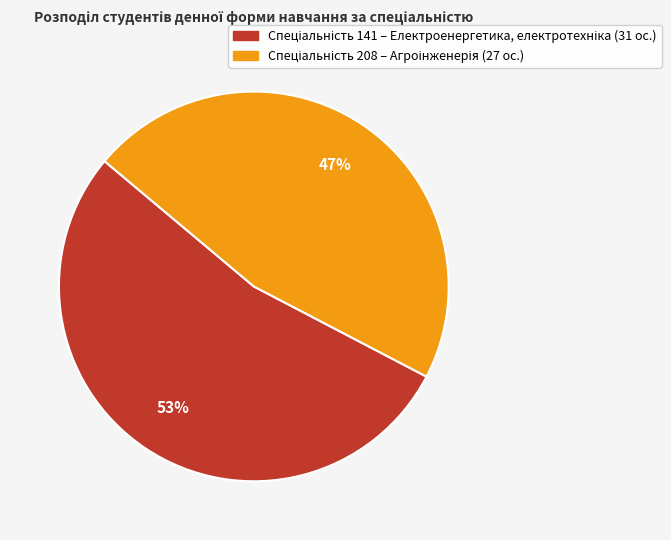

To the nearest percent, what is the average slice percentage?

50%